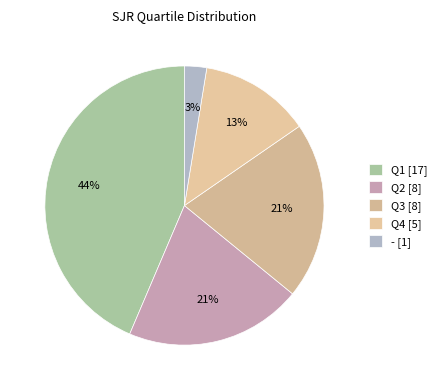

Does any single category account for the majority?

No